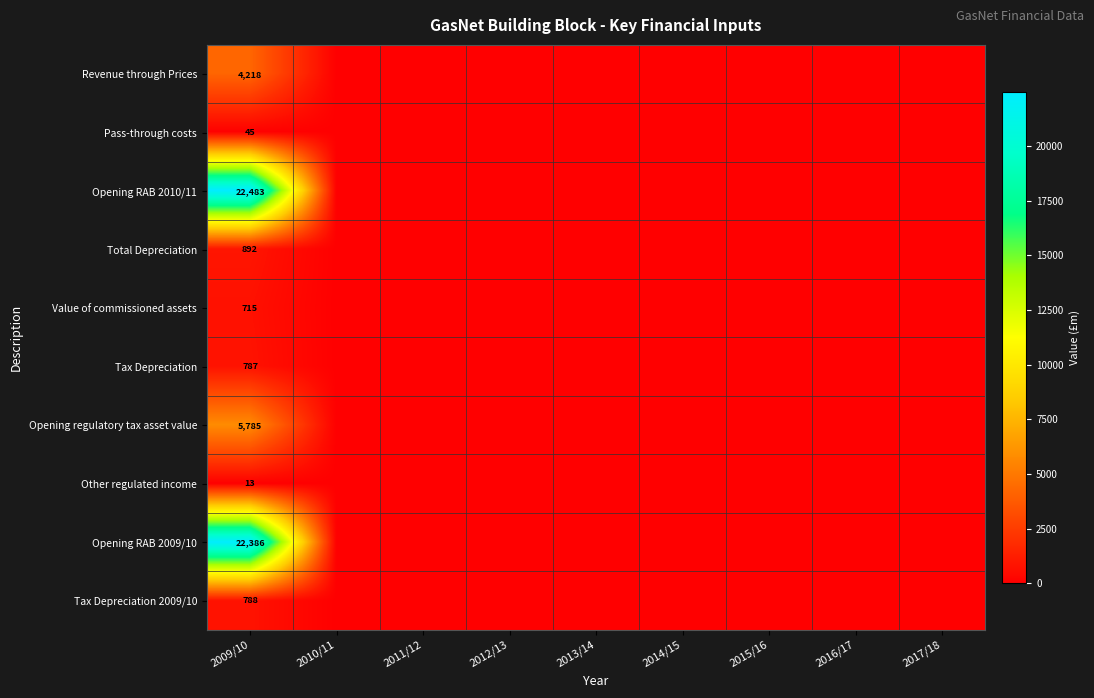

The value of Tax Depreciation at 2009/10 is 1337. True or false?

False